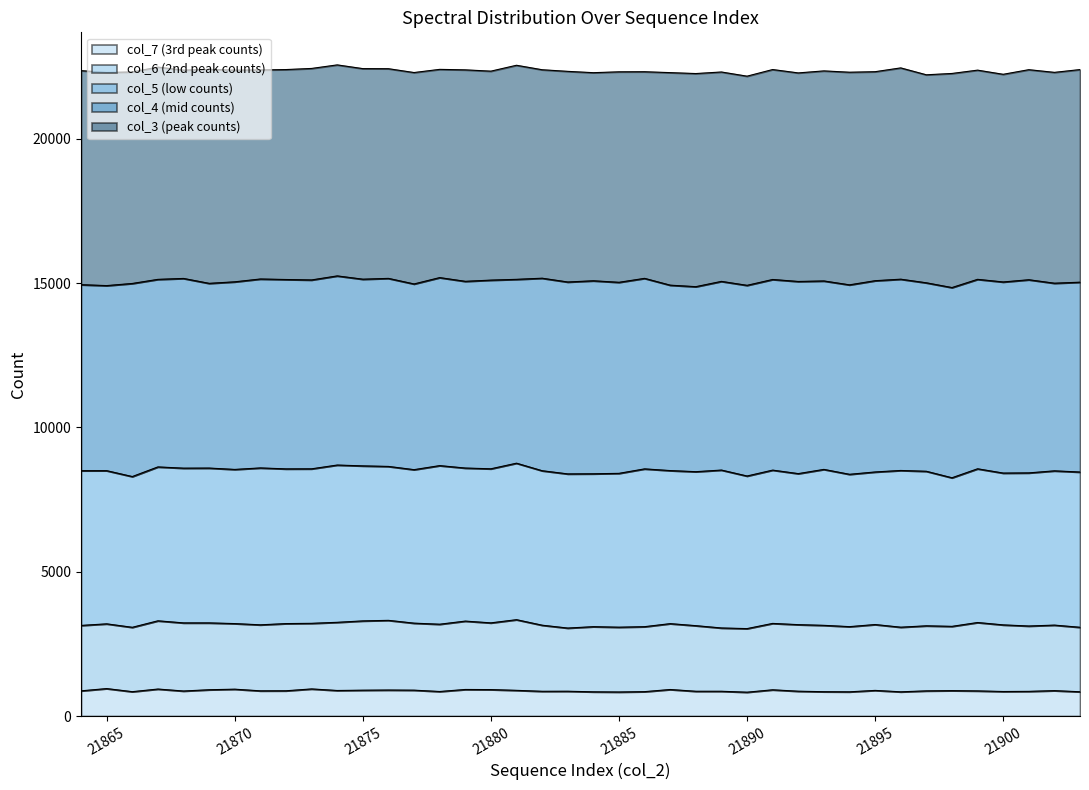

What is the highest value of the col_7 (3rd peak counts) series?

950